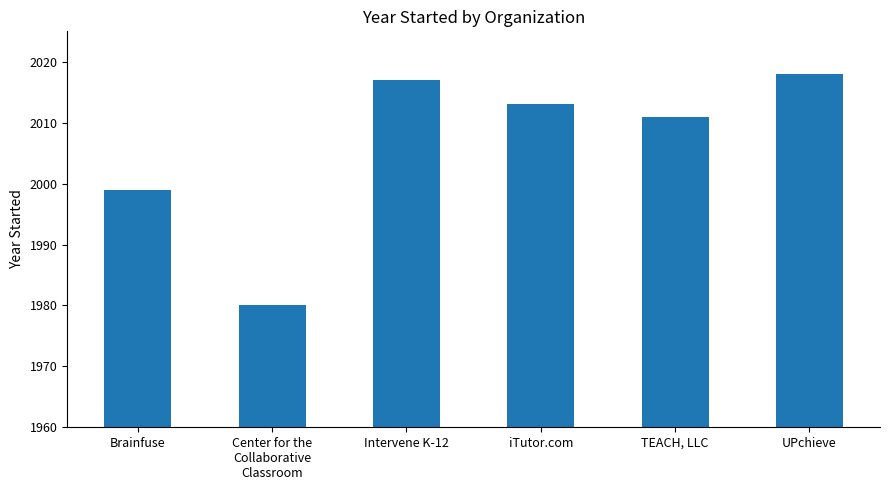

Reading left to right, what are all the values shown in this chart?

1999	1980	2017	2013	2011	2018